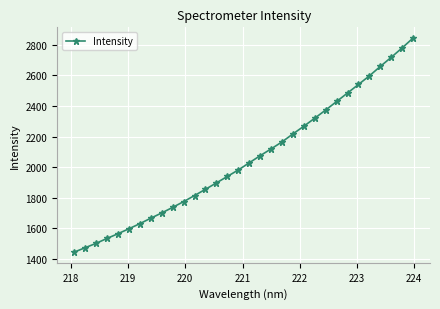

True or false: the data has more than 2 interior local peaks.

False